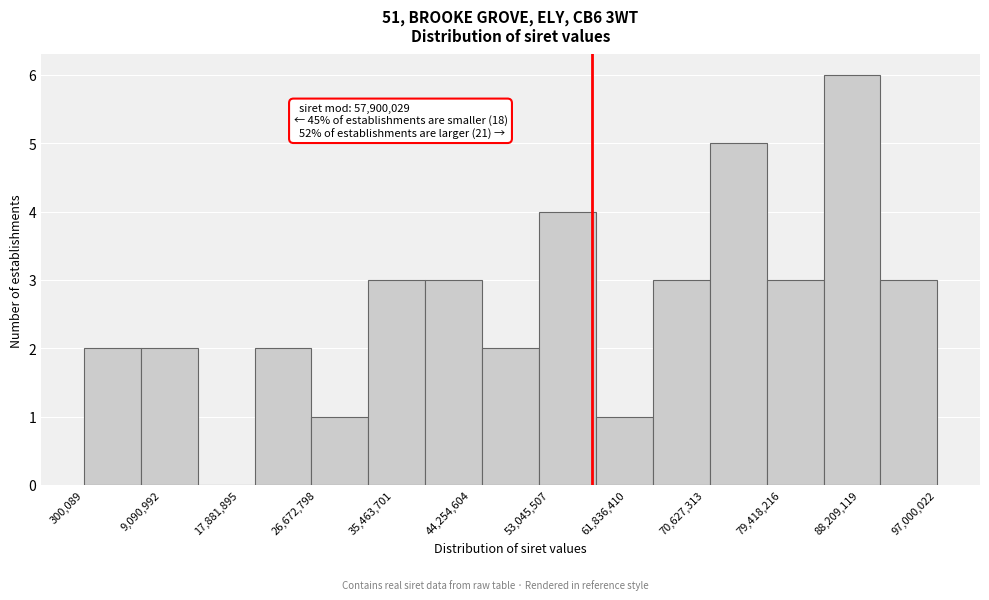

Over which range of the x-axis is the bar tallest?

84000000 to 91000000